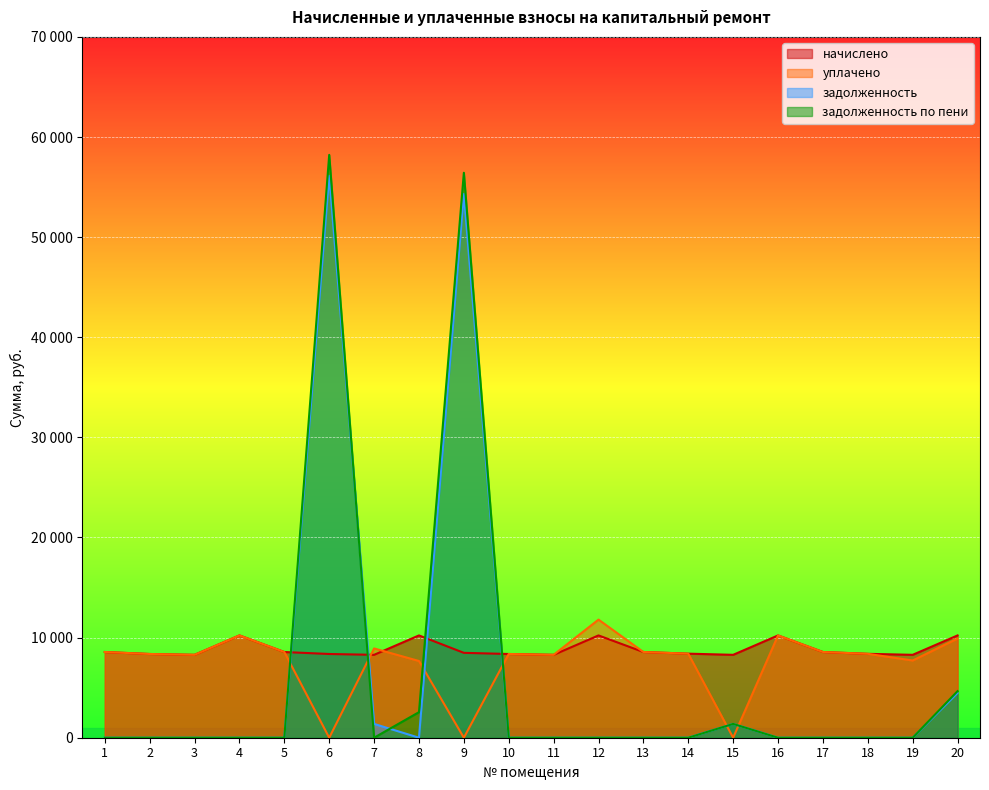

True or false: задолженность has a value of -25216.1 at 11.

False